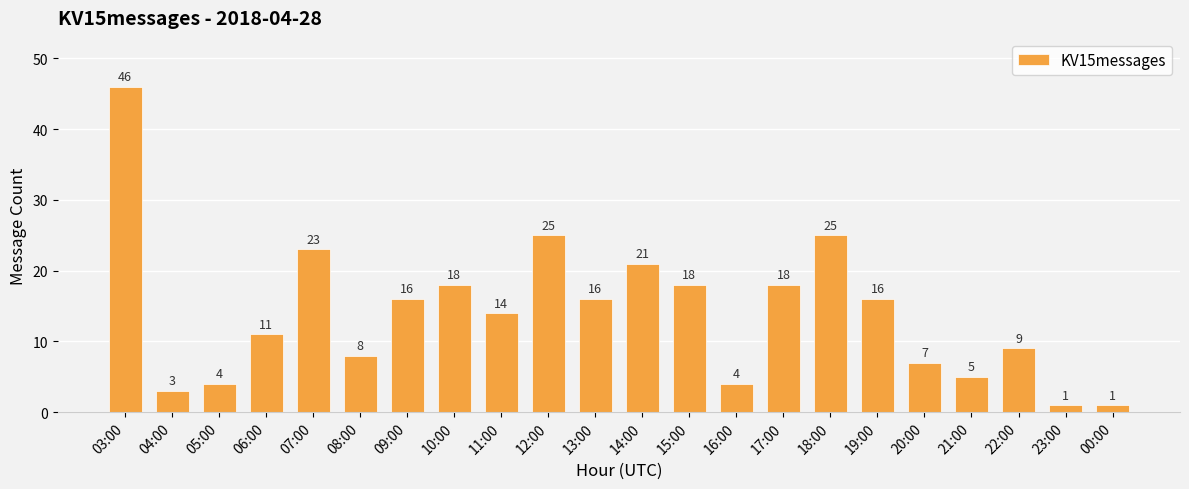

What is the difference between the maximum and minimum values?

45